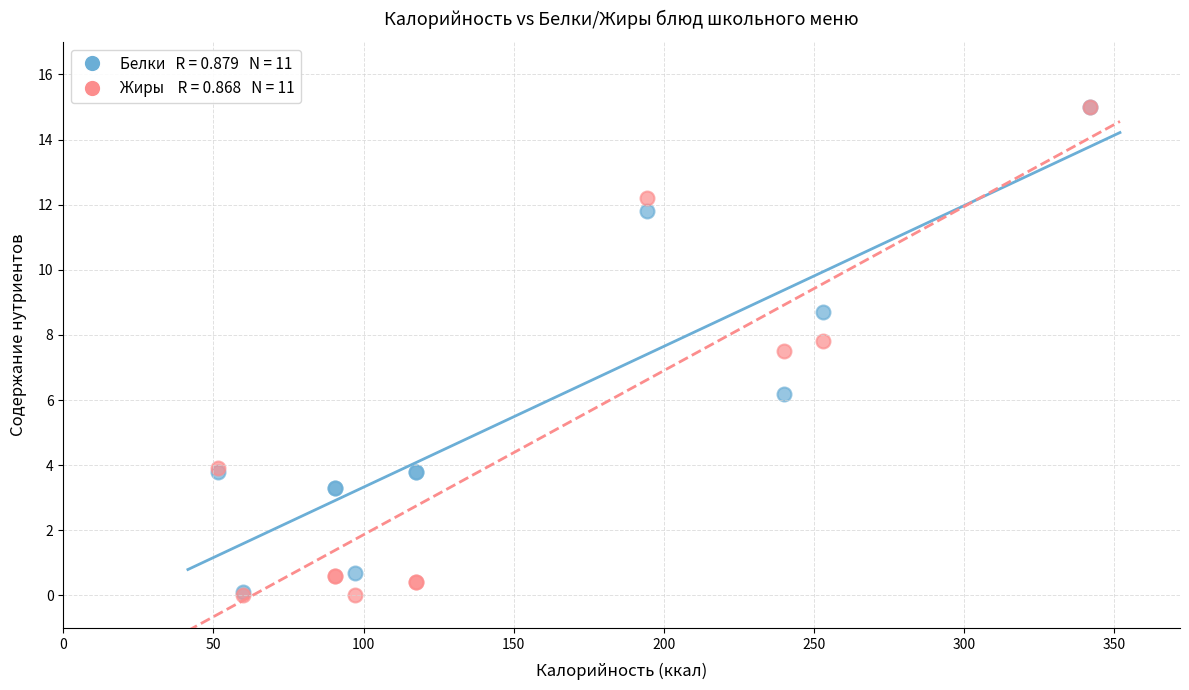

Across all series, what Y value is closest to 7?

7.5